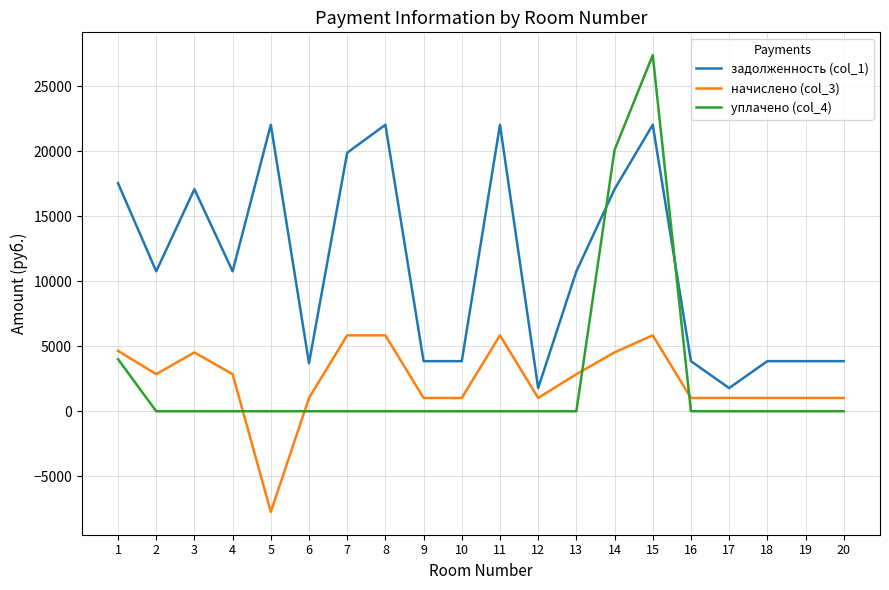

At 2, list the series in order from largest to smallest.

задолженность (col_1), начислено (col_3), уплачено (col_4)